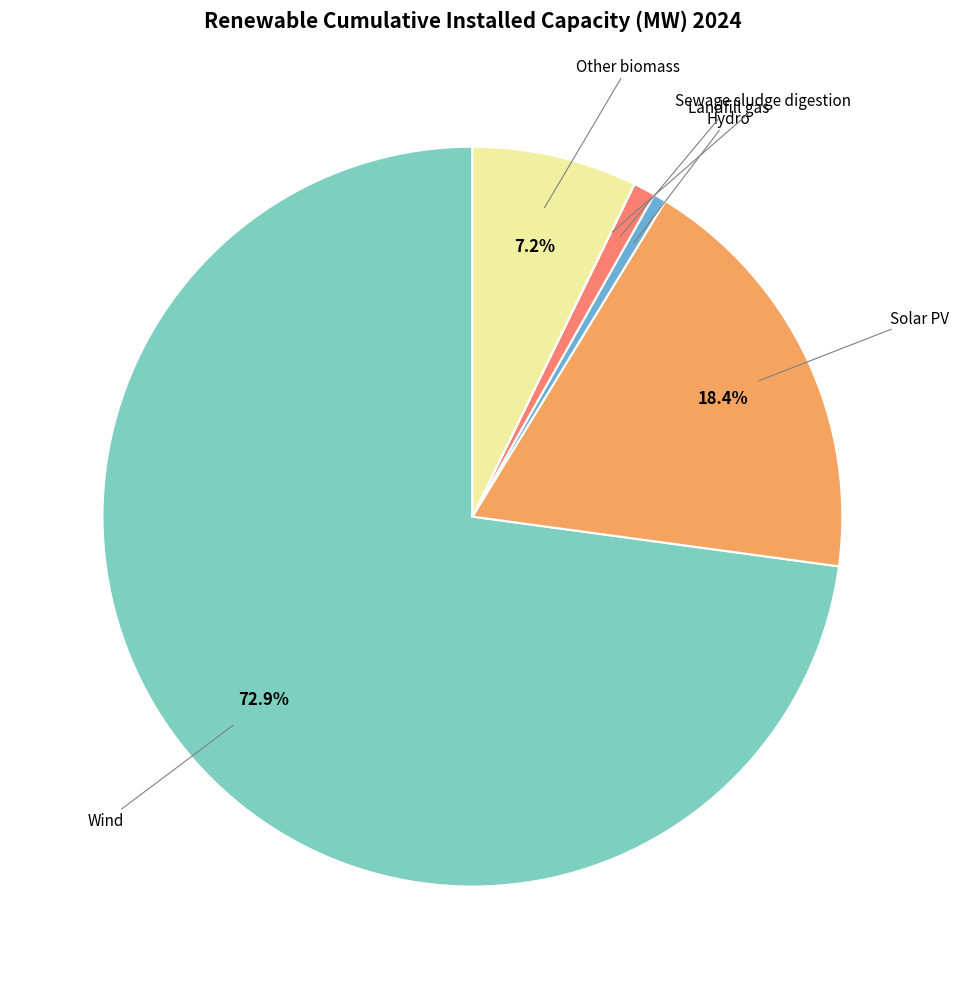

Is there a majority slice in this chart?

Yes